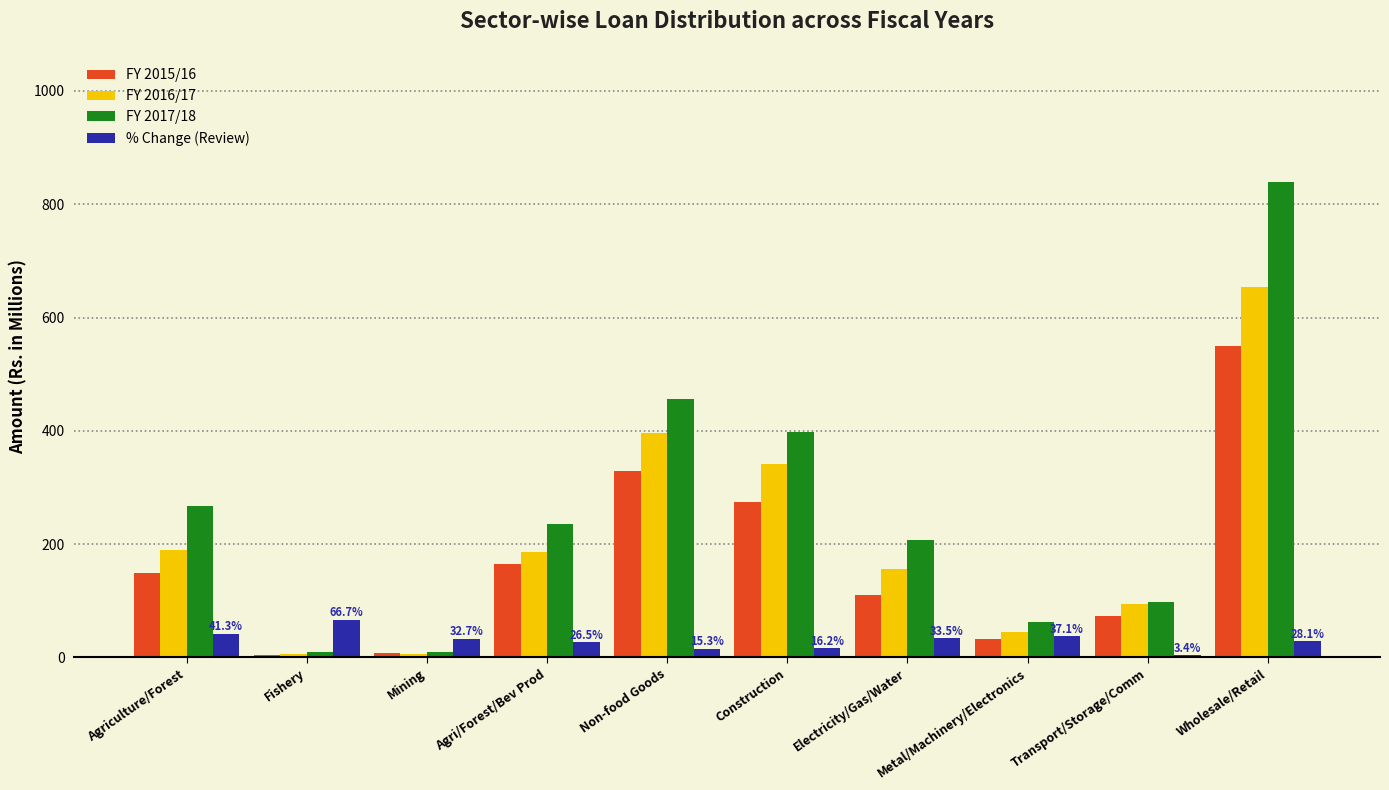

Which series has the largest range (max minus min)?

FY 2017/18